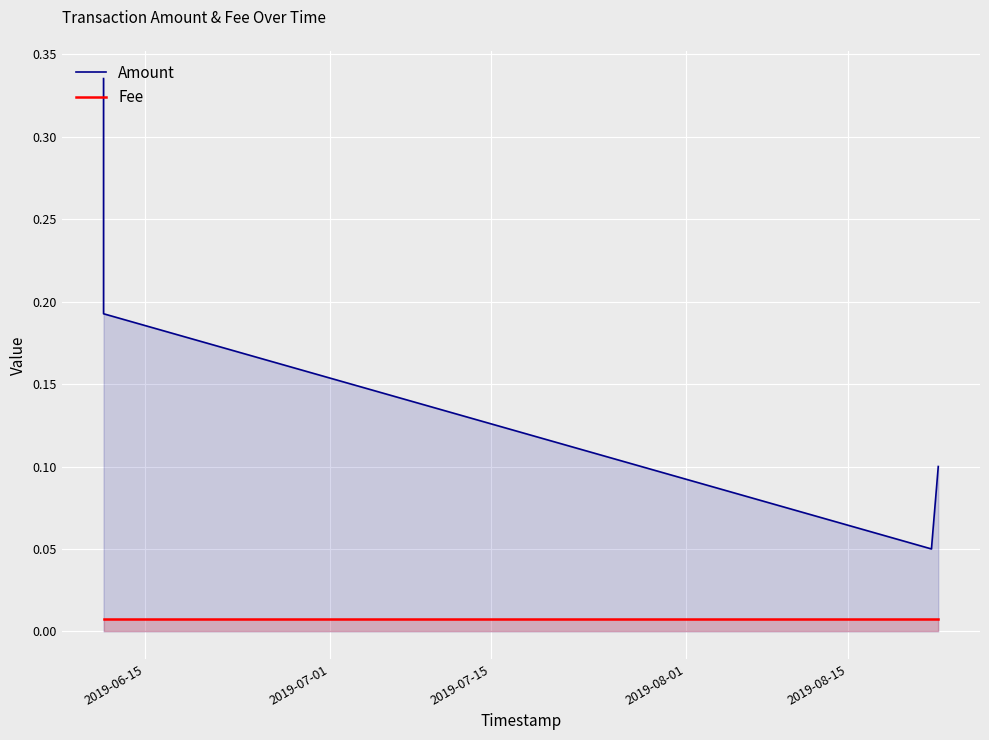

What are all the series names shown in the legend?

Amount, Fee